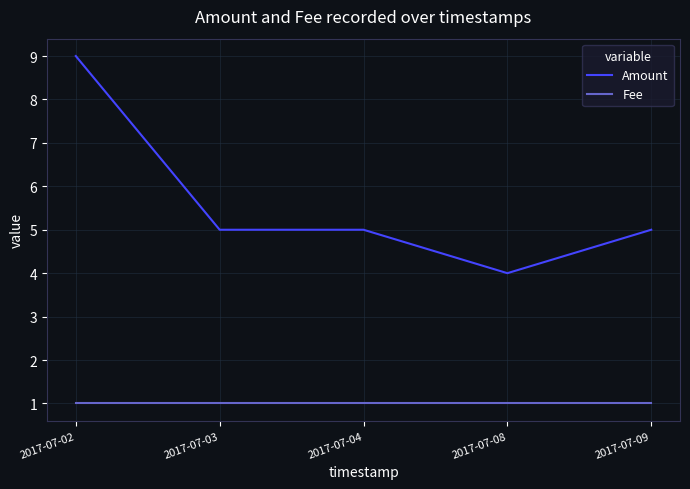

Which series has the largest total across all categories?

Amount